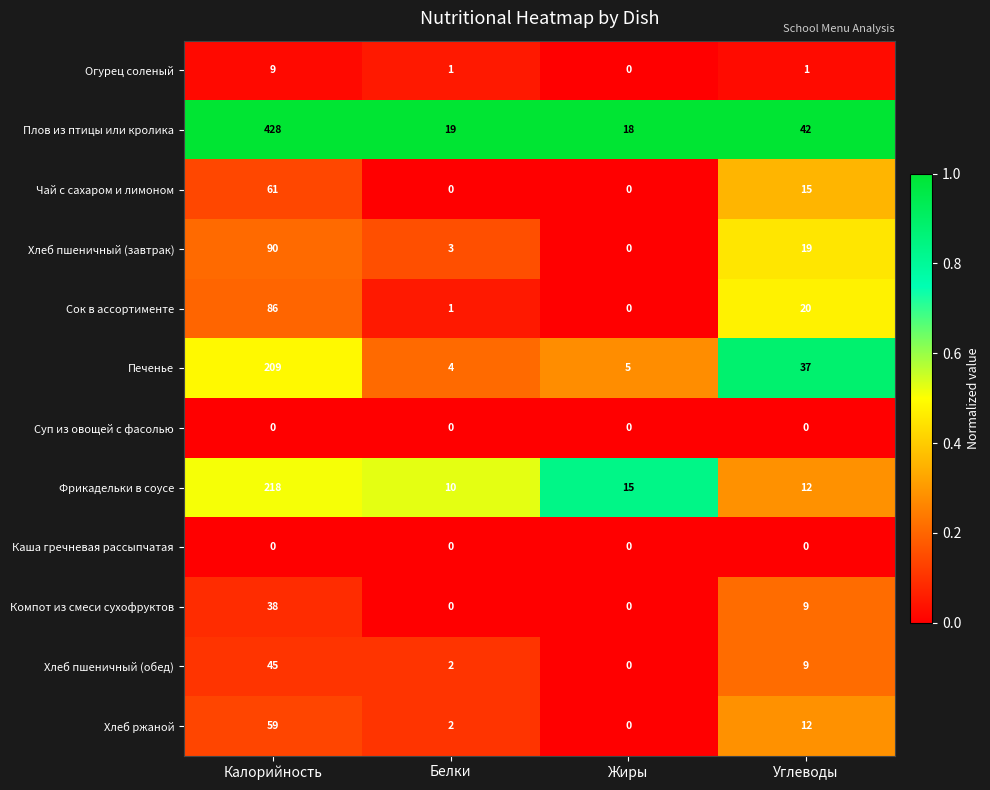

What is the maximum value shown in the chart?

428